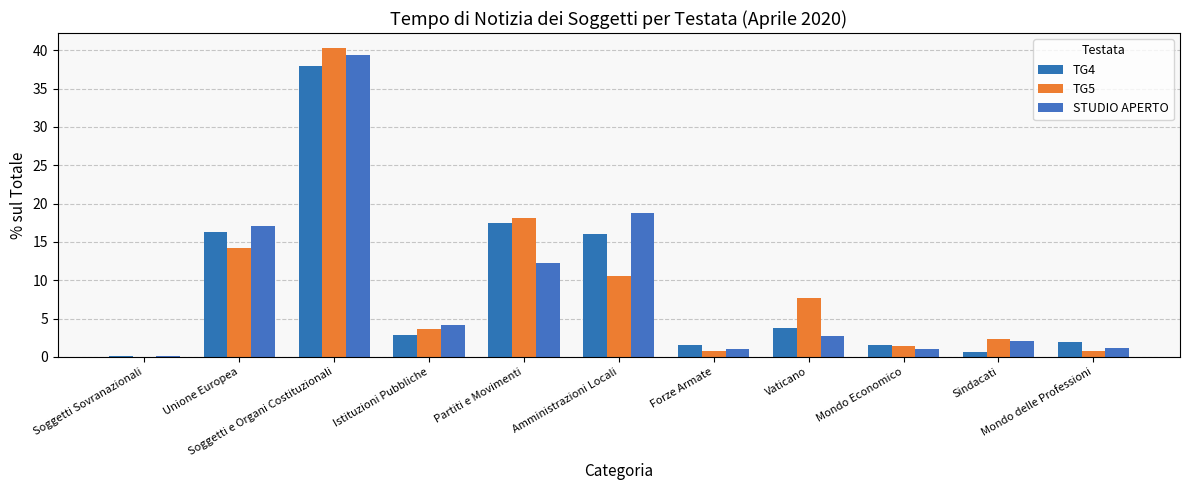

What is the difference between the second highest and minimum values in the TG4 series?

17.3